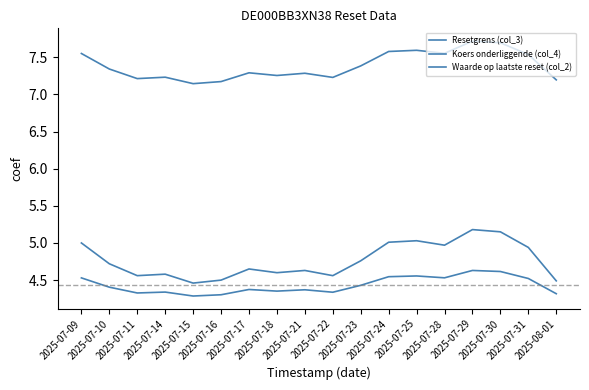

True or false: Resetgrens (col_3) and Koers onderliggende (col_4) intersect in this chart.

False